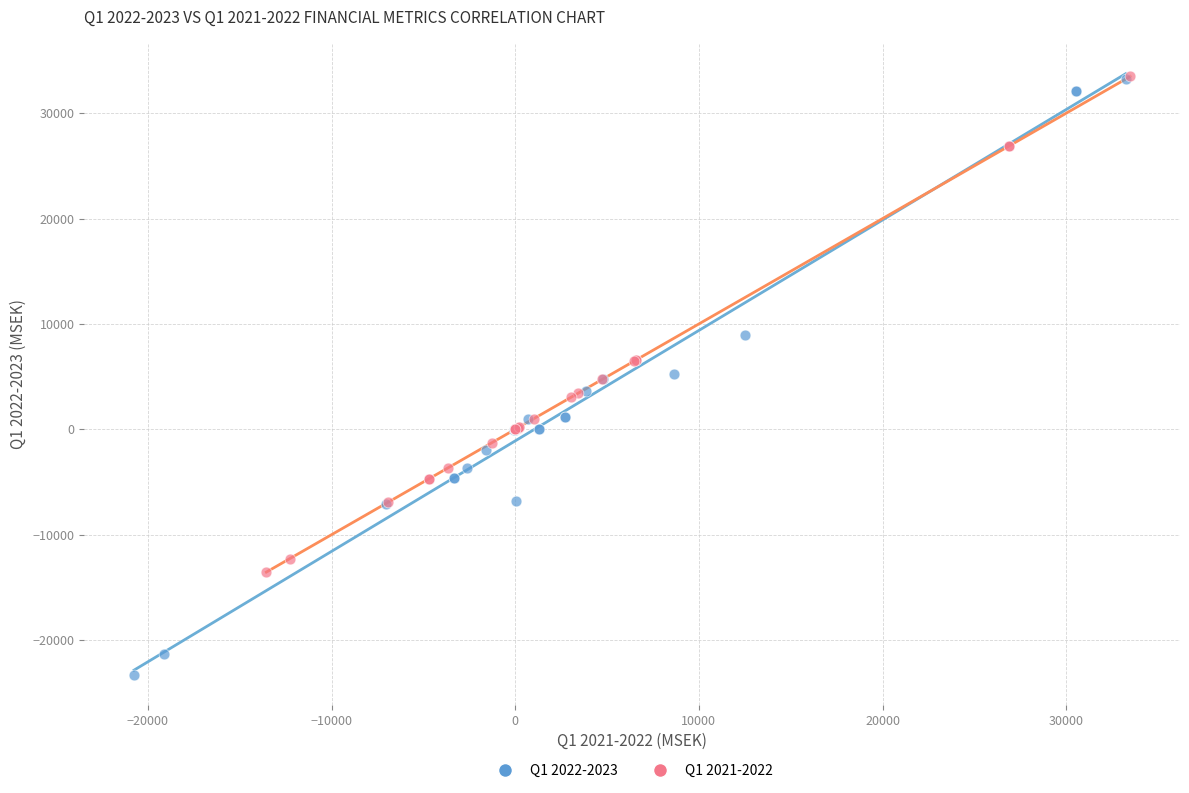

Which series has the largest Y range (max minus min)?

Q1 2022-2023